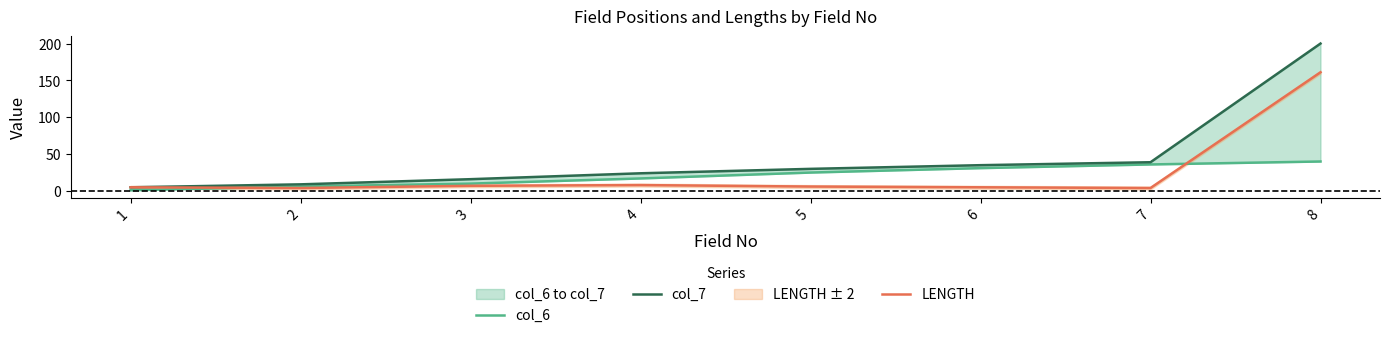

What is the value of the col_6 point at the 2nd from the left?

6